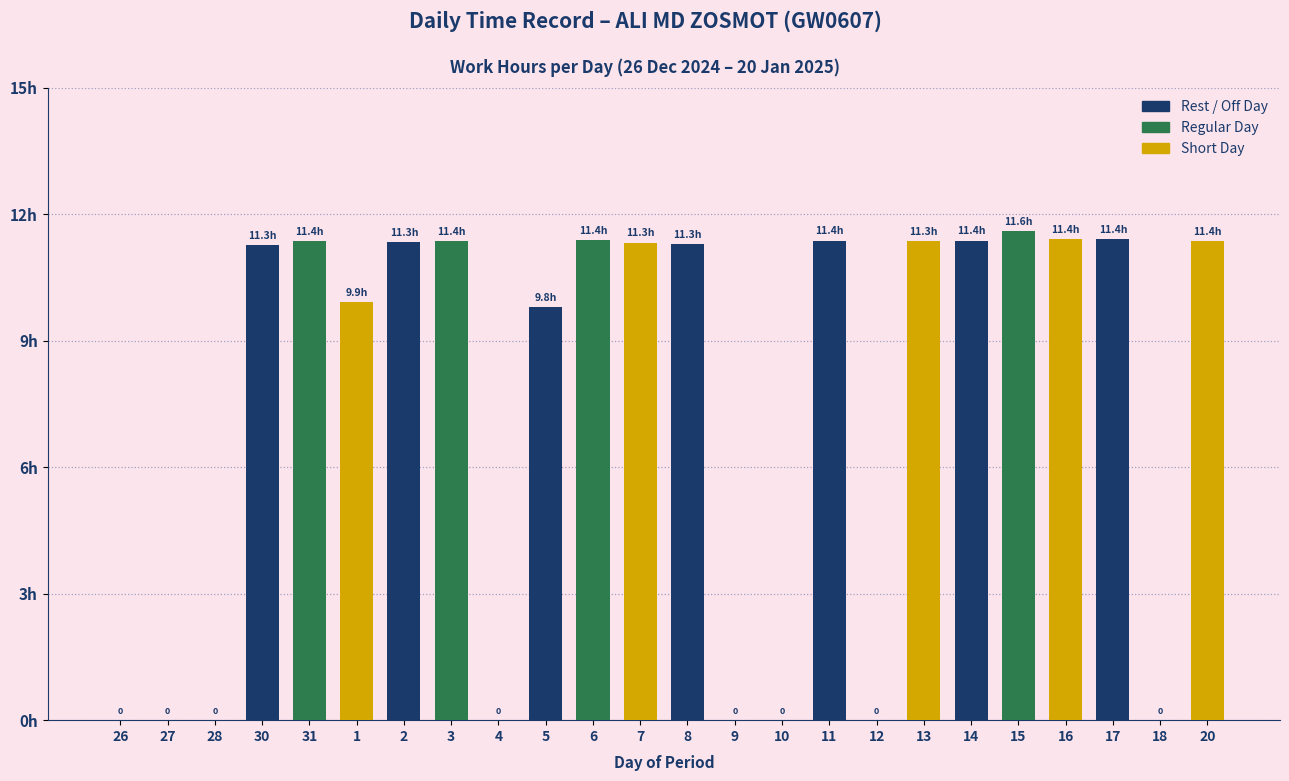

What is the difference between the second highest and second lowest values?

11.4